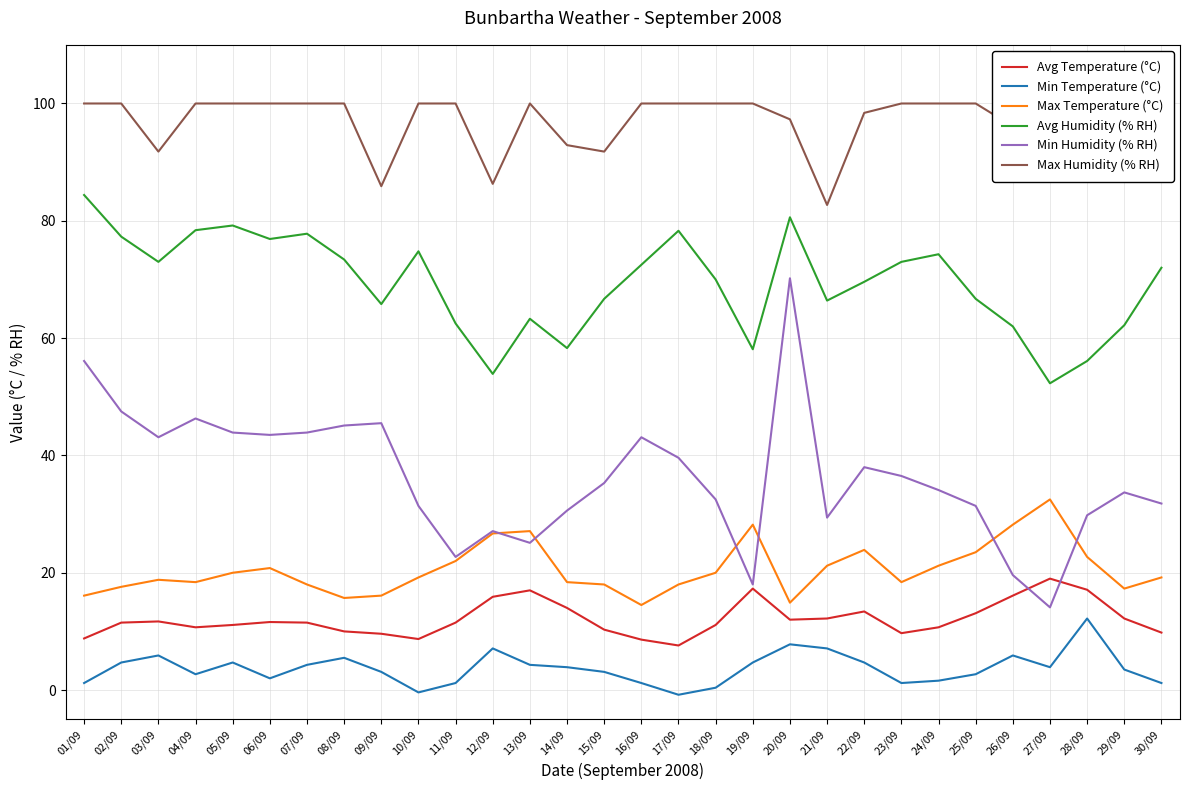

Between 14/09 and 23/09, which series saw the biggest shift?

Avg Humidity (% RH)